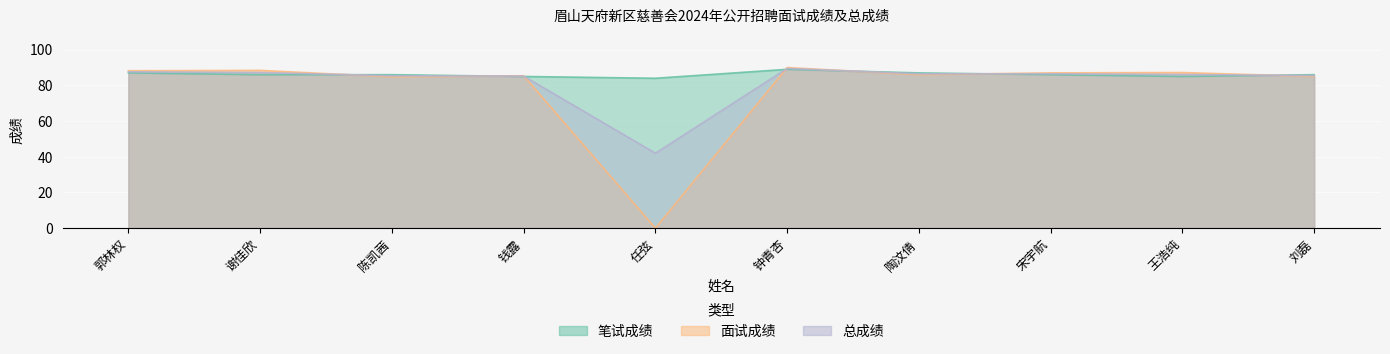

Where is the first local maximum for 面试成绩?

谢佳欣